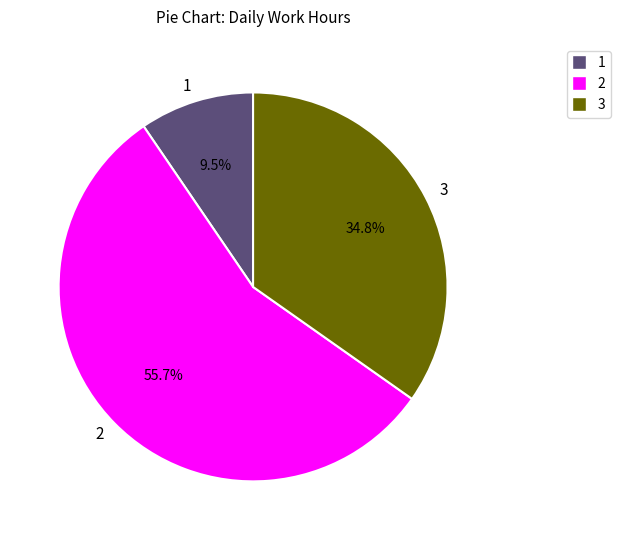

Does 1 account for over 50% of the chart?

No